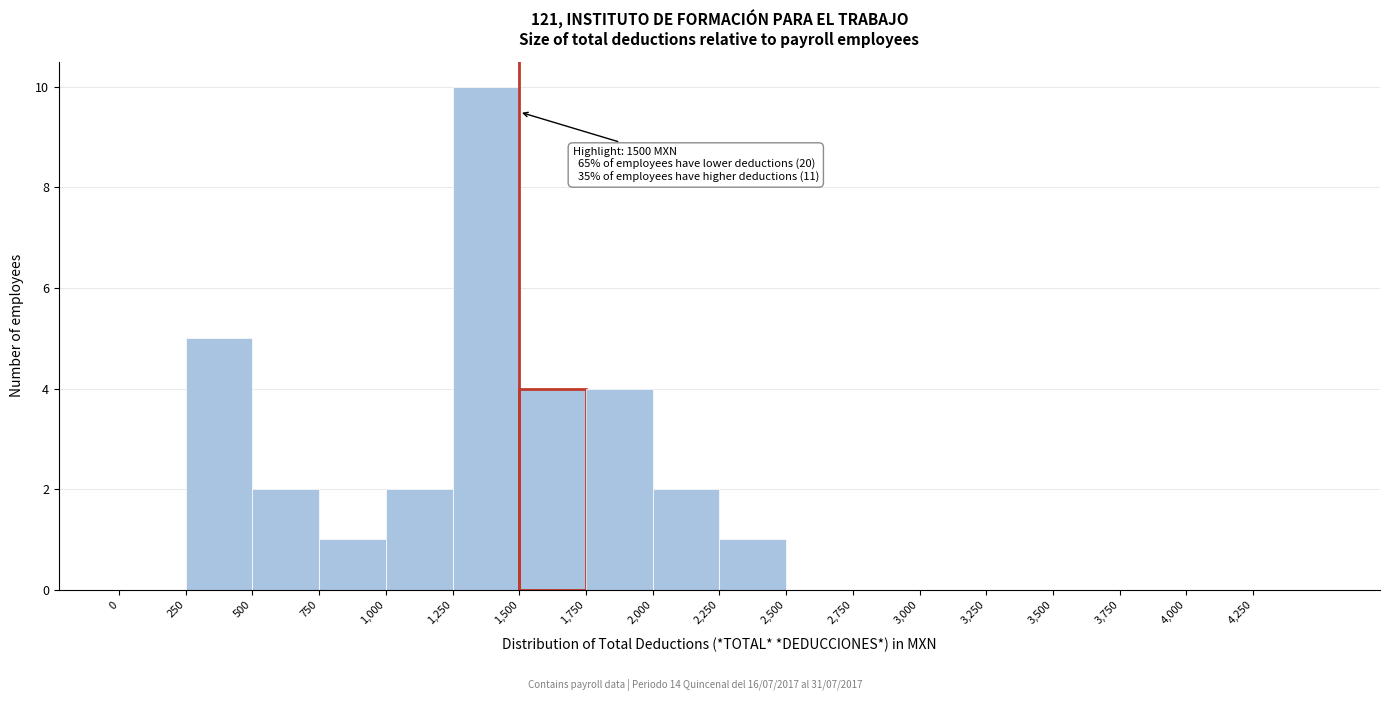

Over which range of the x-axis is the bar tallest?

1250 to 1500